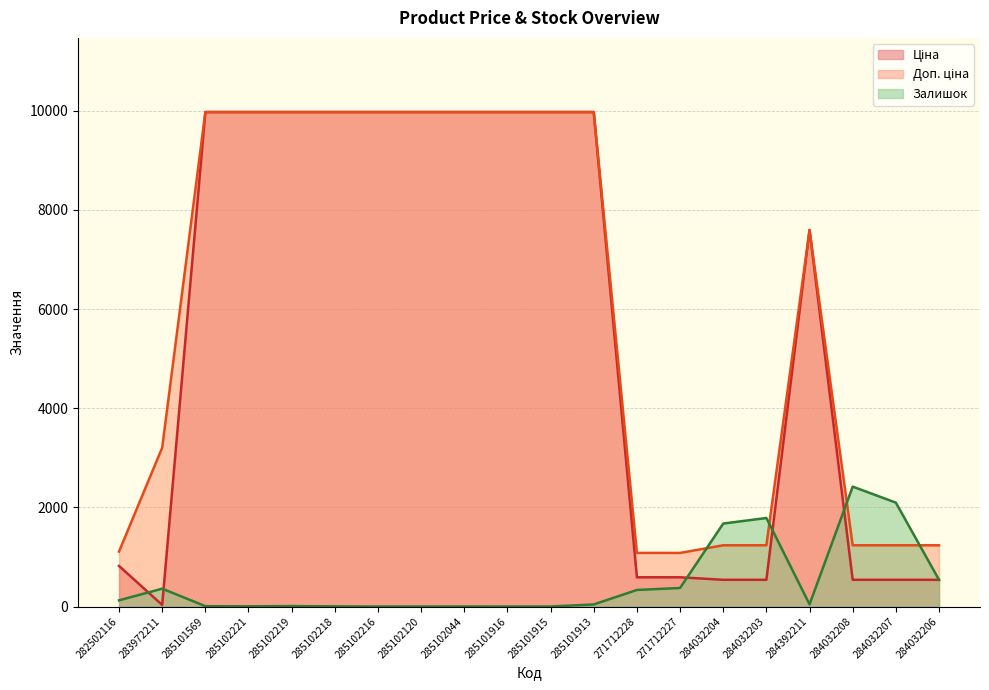

Reading right to left, transcribe all the data shown in this chart.

Ціна: 284032206=539.0	284032207=539.0	284032208=539.0	284392211=7596.5	284032203=539.0	284032204=539.0	271712227=589.9	271712228=589.9	285101913=9975.0	285101915=9975.0	285101916=9975.0	285102044=9975.0	285102120=9975.0	285102216=9975.0	285102218=9975.0	285102219=9975.0	285102221=9975.0	285101569=9975.0	283972211=32.0	282502116=818.5
Доп. ціна: 284032206=1235.4	284032207=1235.4	284032208=1235.4	284392211=7596.5	284032203=1235.4	284032204=1235.4	271712227=1081.7	271712228=1081.7	285101913=9975.0	285101915=9975.0	285101916=9975.0	285102044=9975.0	285102120=9975.0	285102216=9975.0	285102218=9975.0	285102219=9975.0	285102221=9975.0	285101569=9975.0	283972211=3205.0	282502116=1109.2
Залишок: 284032206=539.0	284032207=2096.0	284032208=2419.0	284392211=43.0	284032203=1786.0	284032204=1674.0	271712227=374.0	271712228=334.0	285101913=42.0	285101915=0.0	285101916=0.0	285102044=1.0	285102120=0.0	285102216=0.0	285102218=3.0	285102219=9.0	285102221=4.0	285101569=7.0	283972211=360.0	282502116=125.0